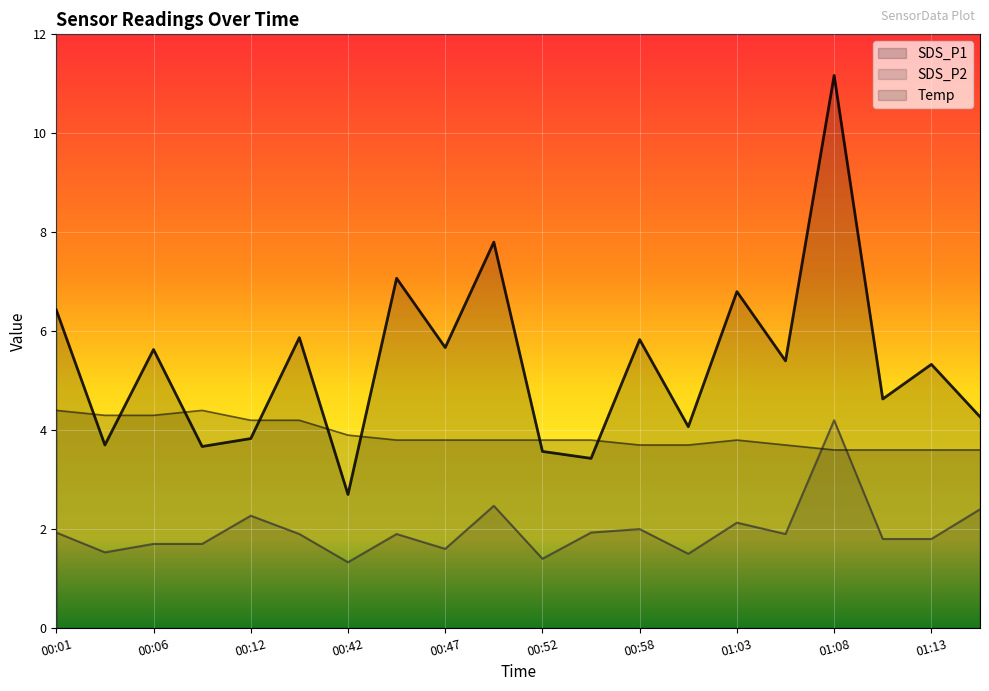

What is the label of the 9th point from the right?

00:55